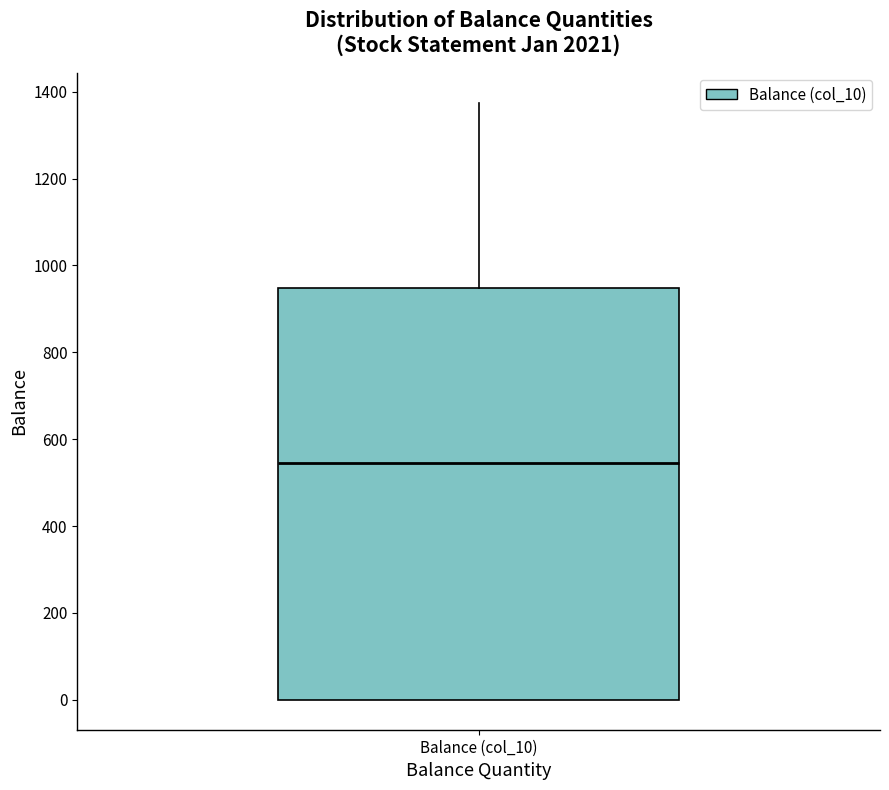

Transcribe this box plot: give where the median line is, the range the box spans, and where the two whiskers end, as read against the y-axis. The values are not printed on the chart, so give them approximately, as read against the axis.

median 540, box 0 to 940, whiskers 0 to 1380